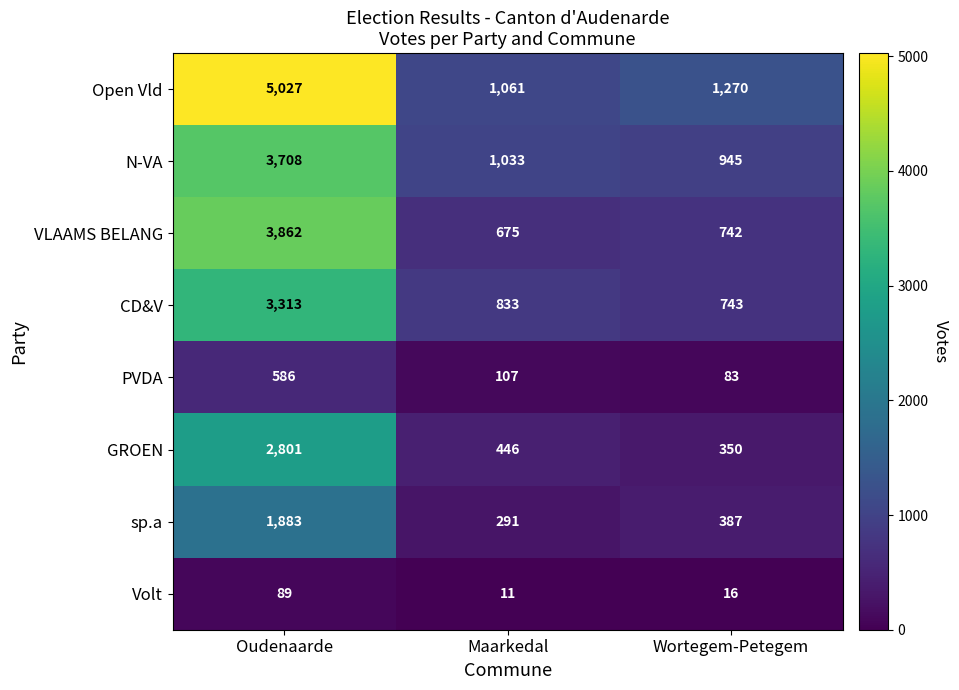

Which series has the largest total across all categories?

Open Vld